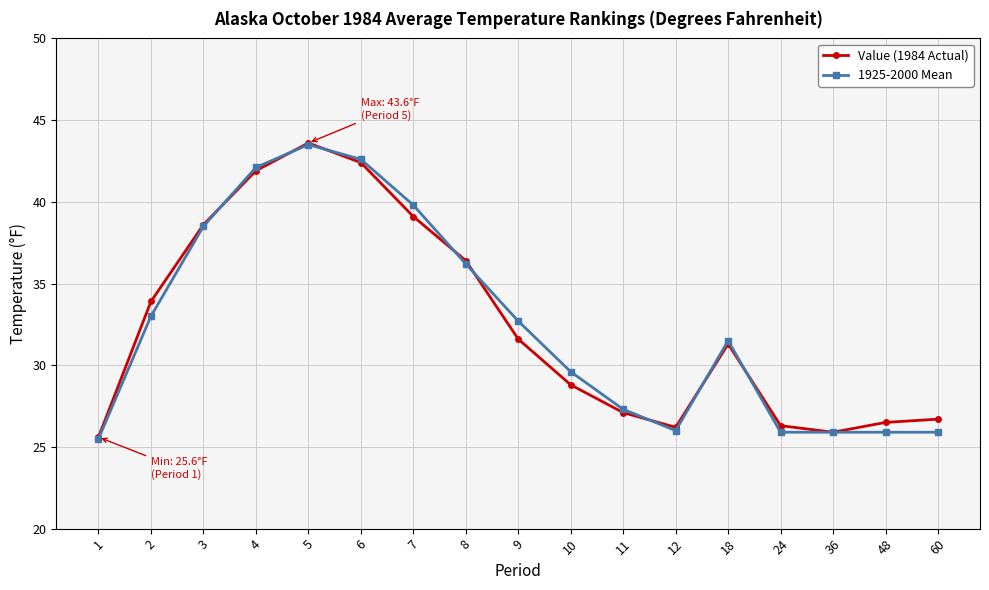

True or false: 1925-2000 Mean has a value of 42.1 at 4.

True